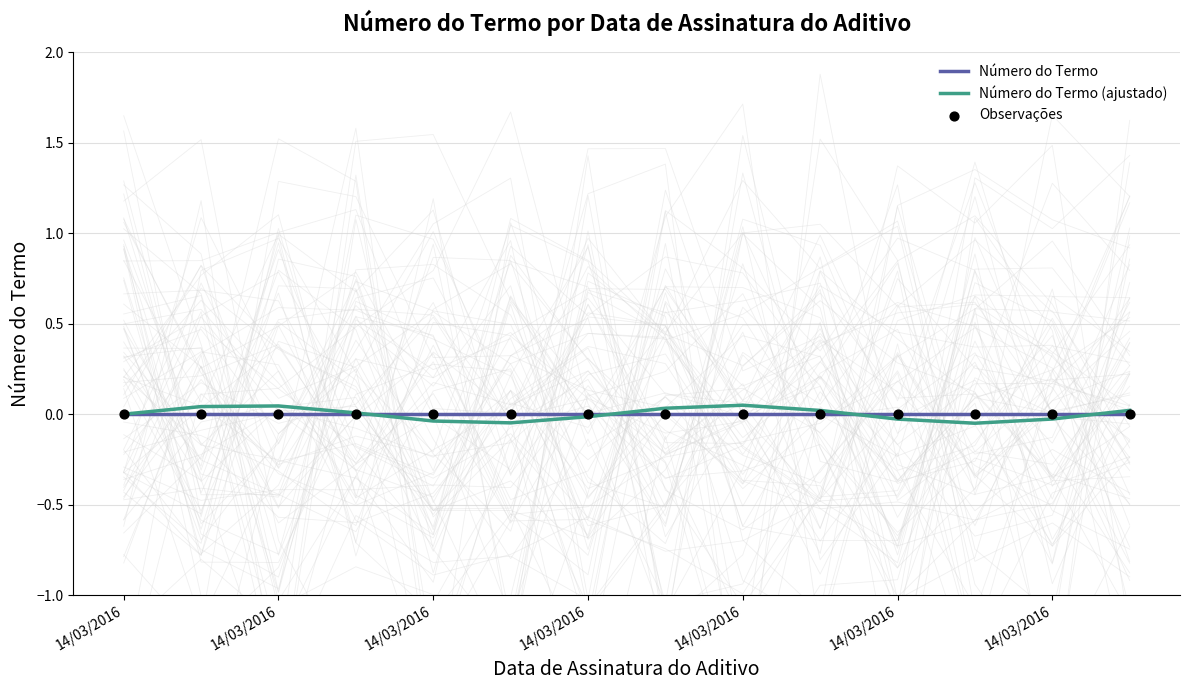

At how many categories does at least one series exceed 0?

7